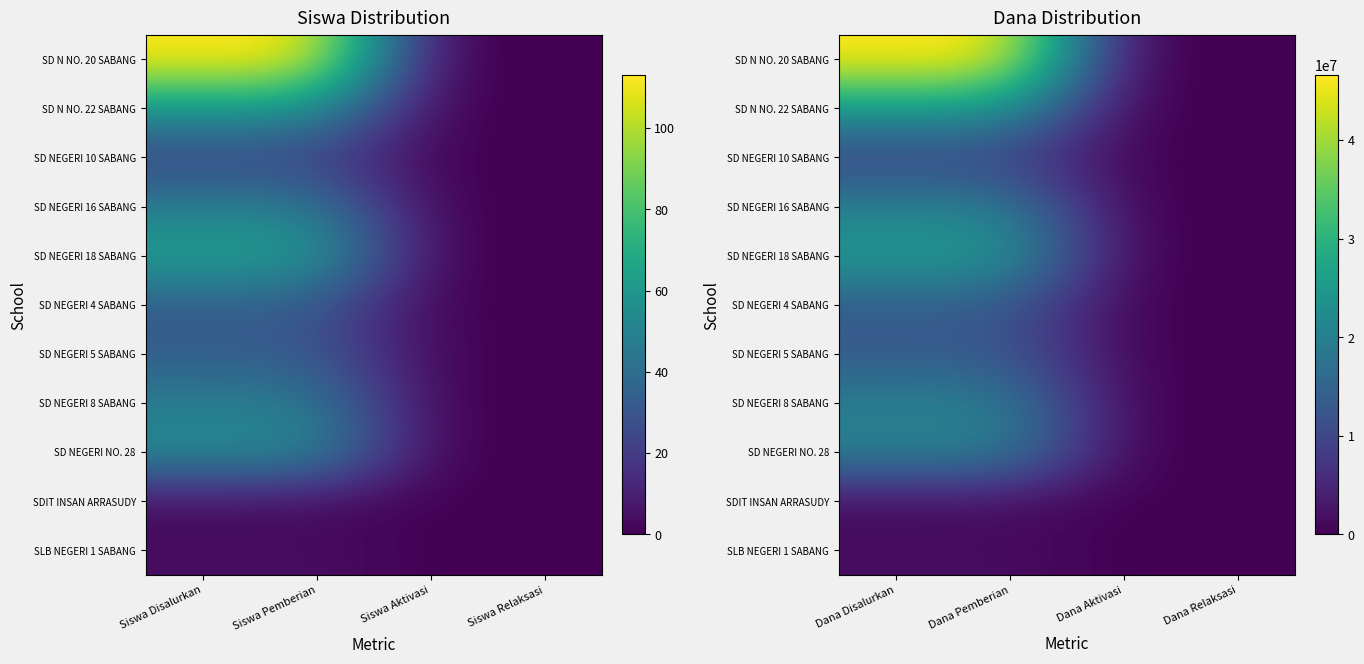

Is the value of SD NEGERI 18 SABANG at Dana Aktivasi greater than the value of SD N NO. 22 SABANG at Dana Aktivasi?

No